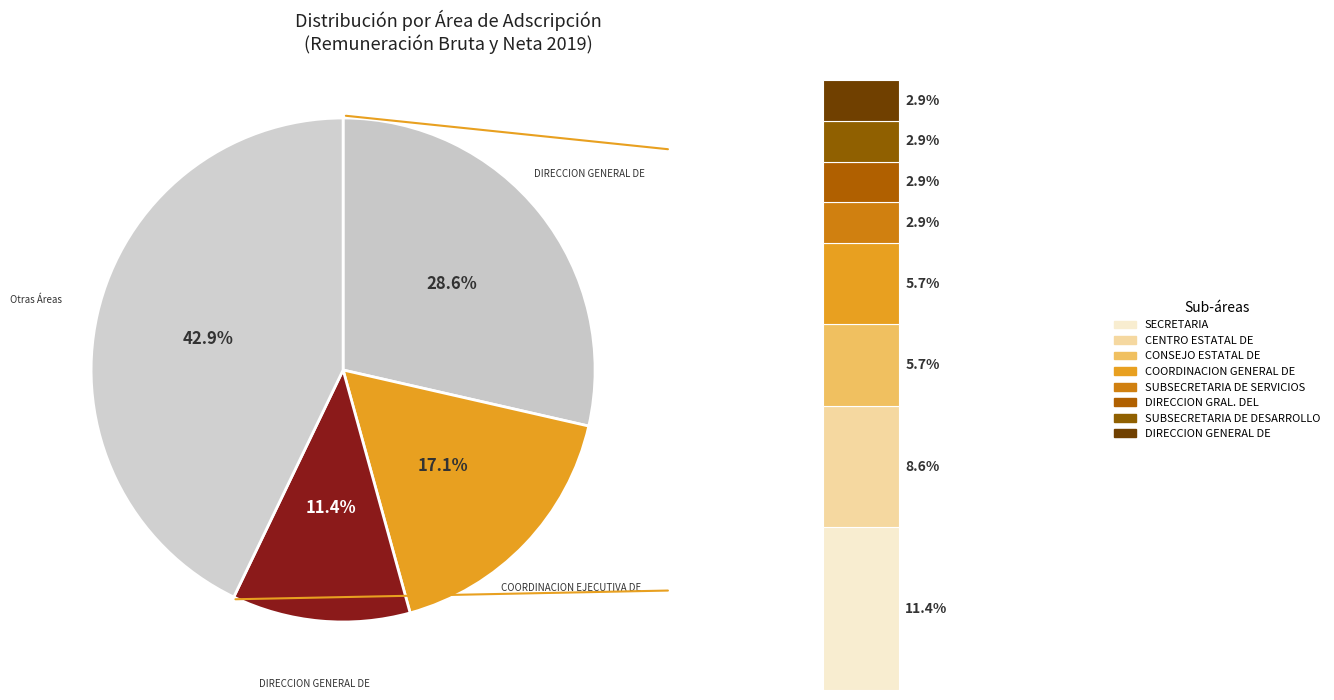

To the nearest percent, what percentage of the pie is CENTRO ESTATAL DE DESARROLLO MUNICIPAL?

9%